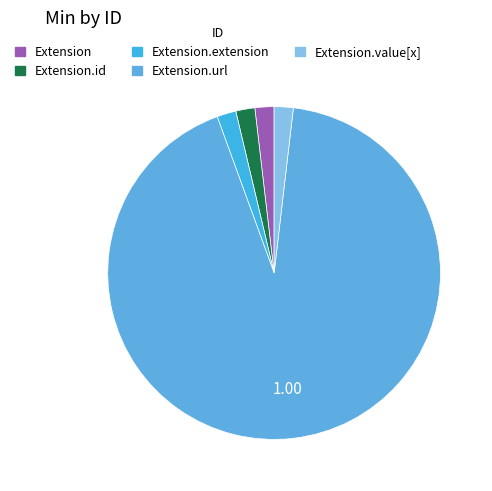

Which category has the biggest portion of the pie?

Extension.url